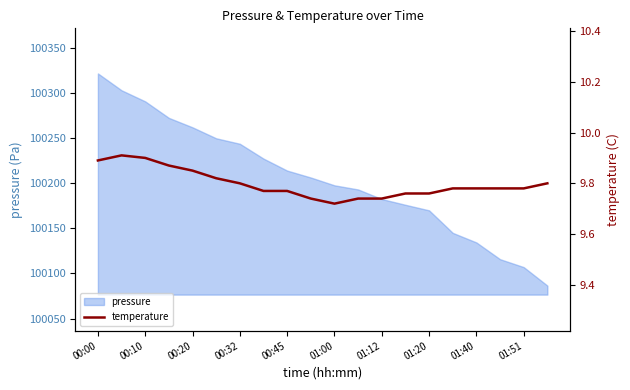

What is the greatest value displayed?

9.9